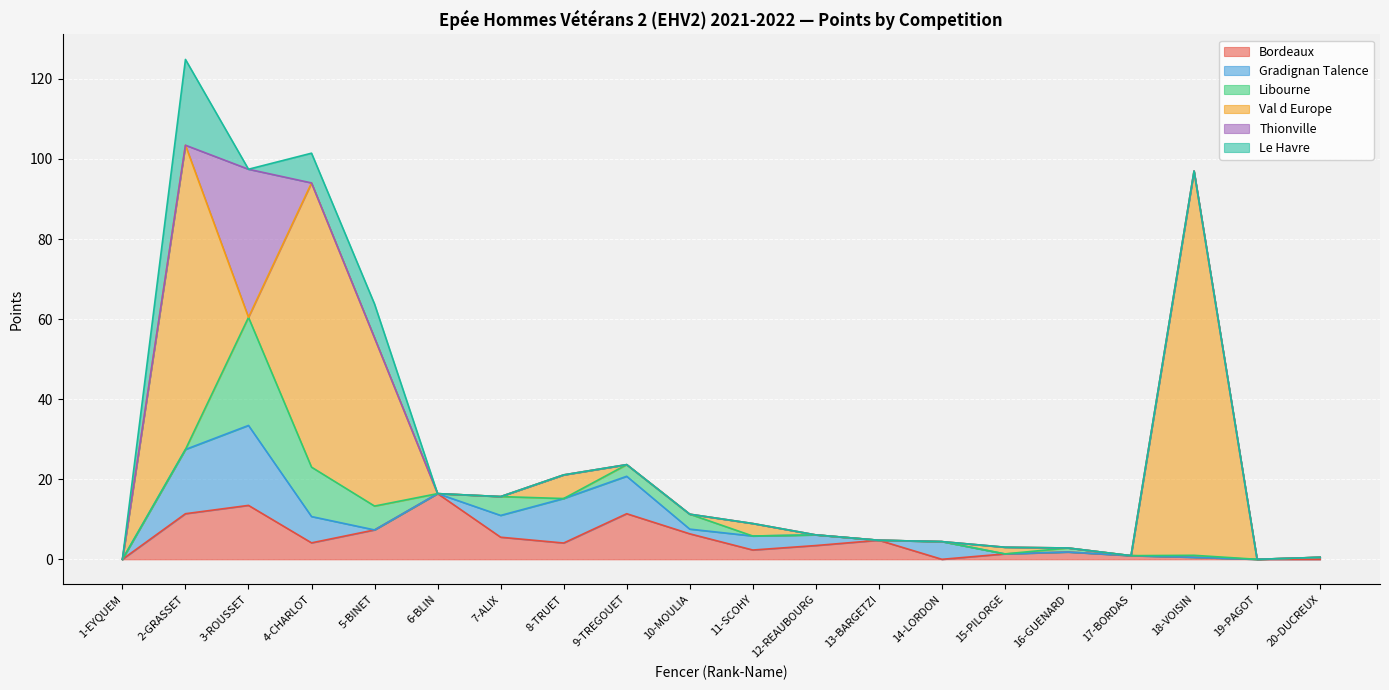

Which series has the largest total across all categories?

Val d Europe